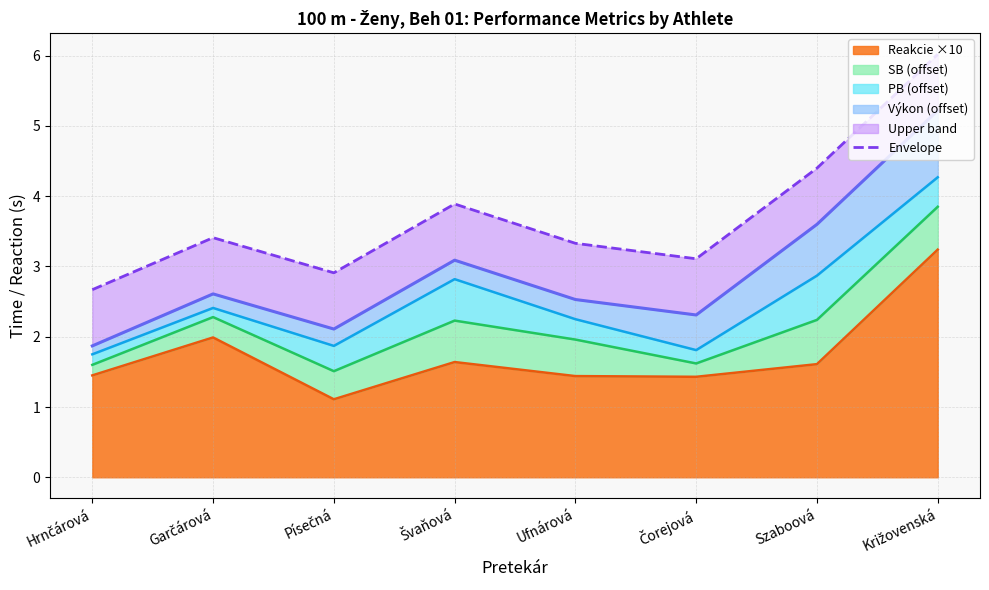

The value at Ufnárová is 2.0. True or false?

False